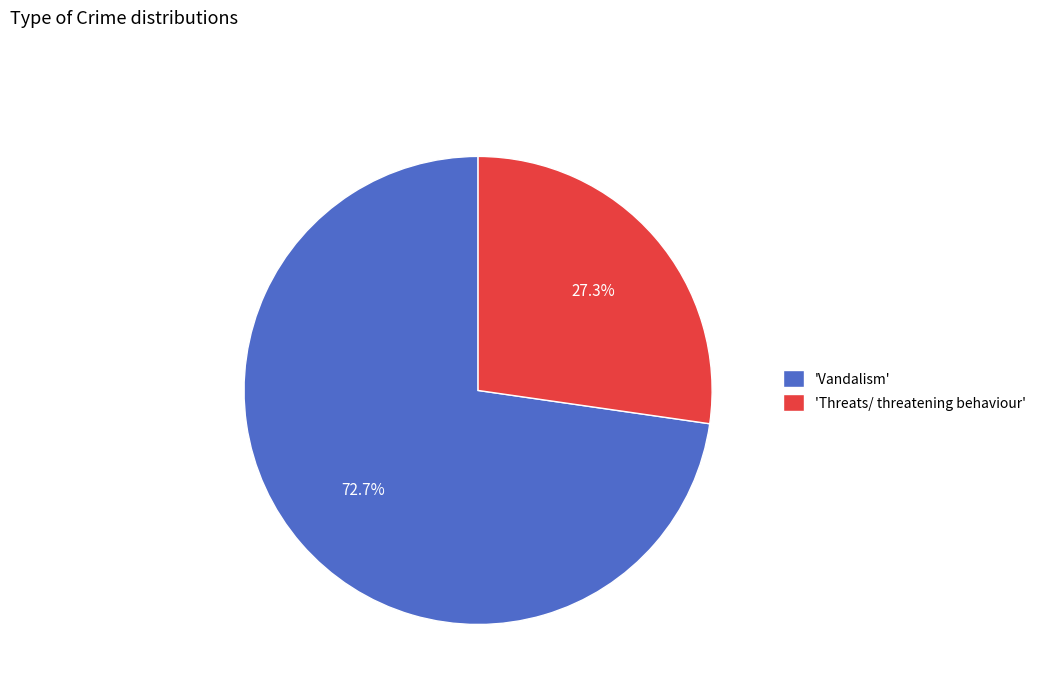

Approximately how many times larger is the value at 'Vandalism' compared to 'Threats/ threatening behaviour'?

2.7